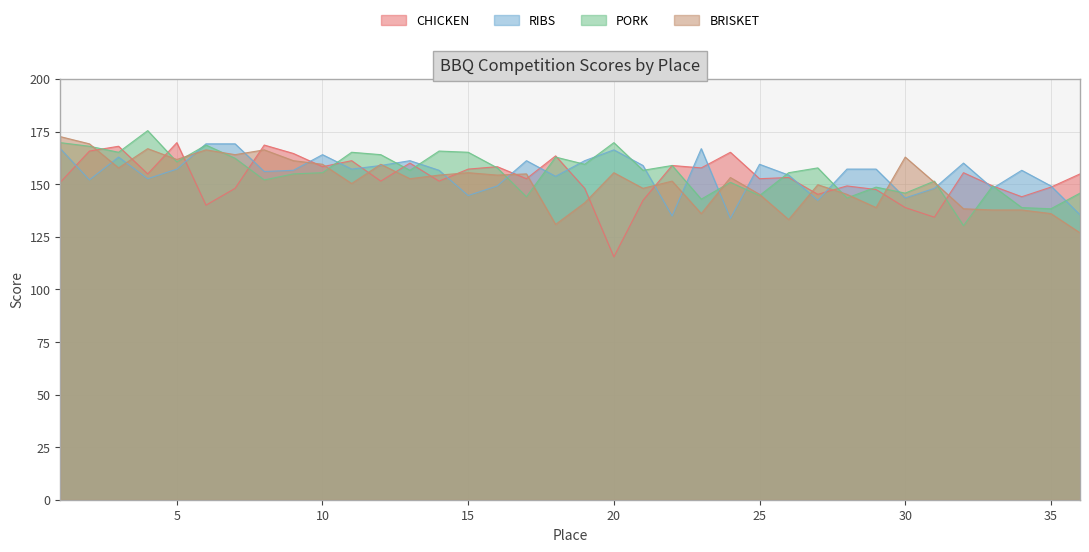

The BRISKET series shows 155.4 at 20. True or false?

True